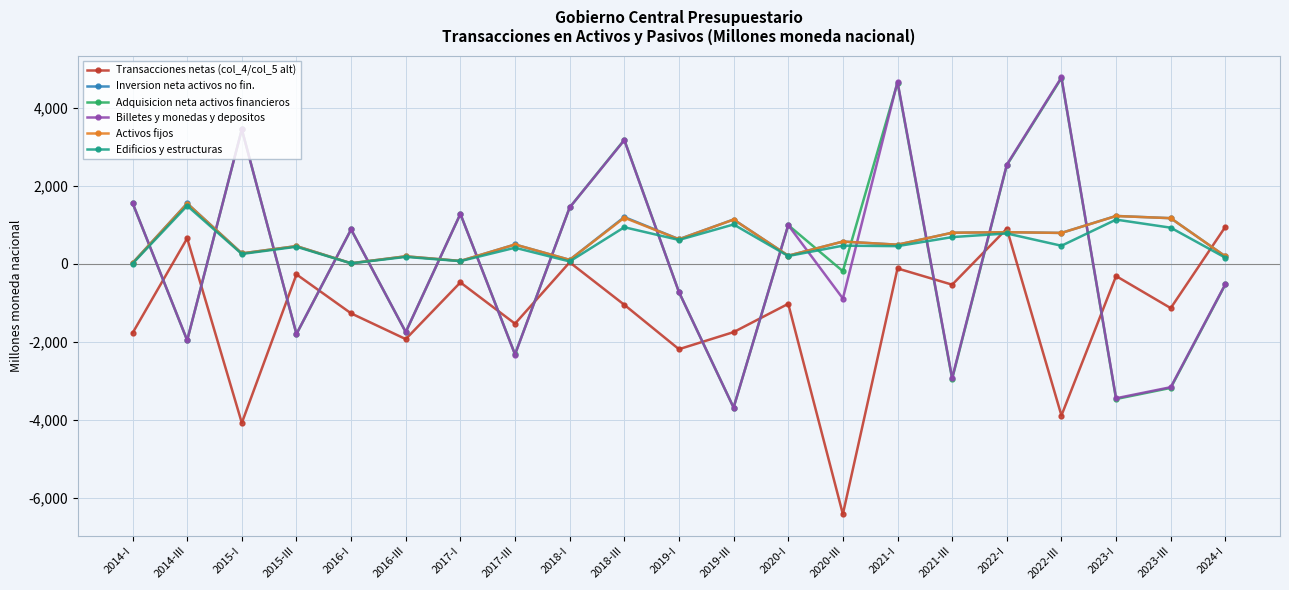

Where is the first local minimum for Transacciones netas (col_4/col_5 alt)?

2015-I